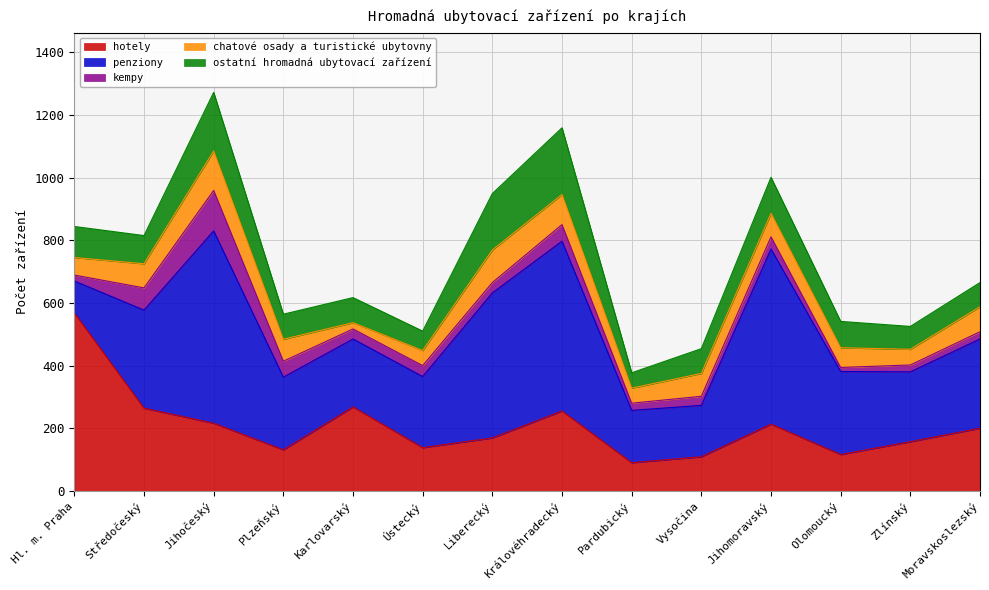

True or false: chatové osady a turistické ubytovny and penziony intersect in this chart.

False